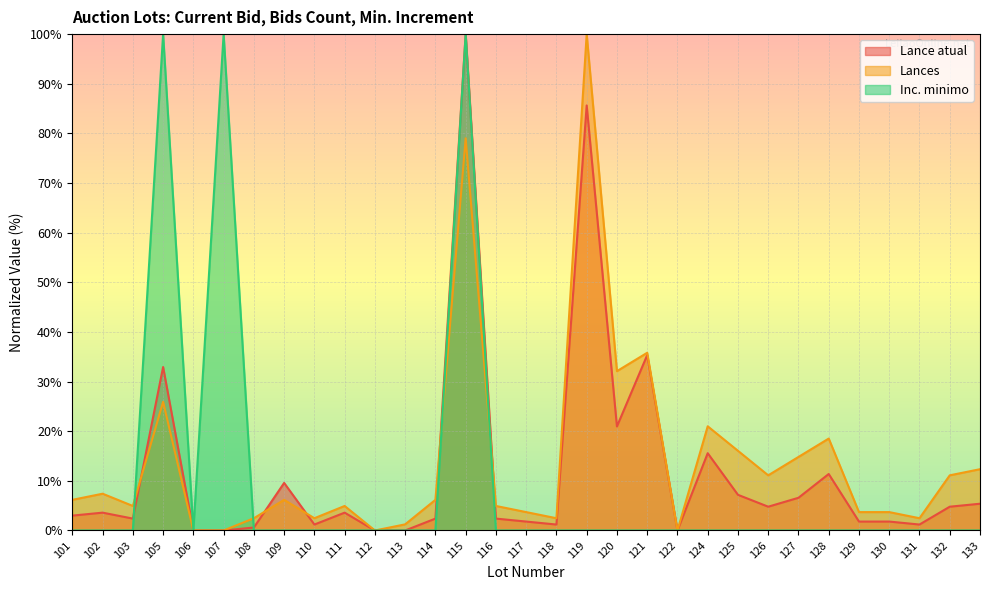

Which series has the largest range (max minus min)?

Lance atual